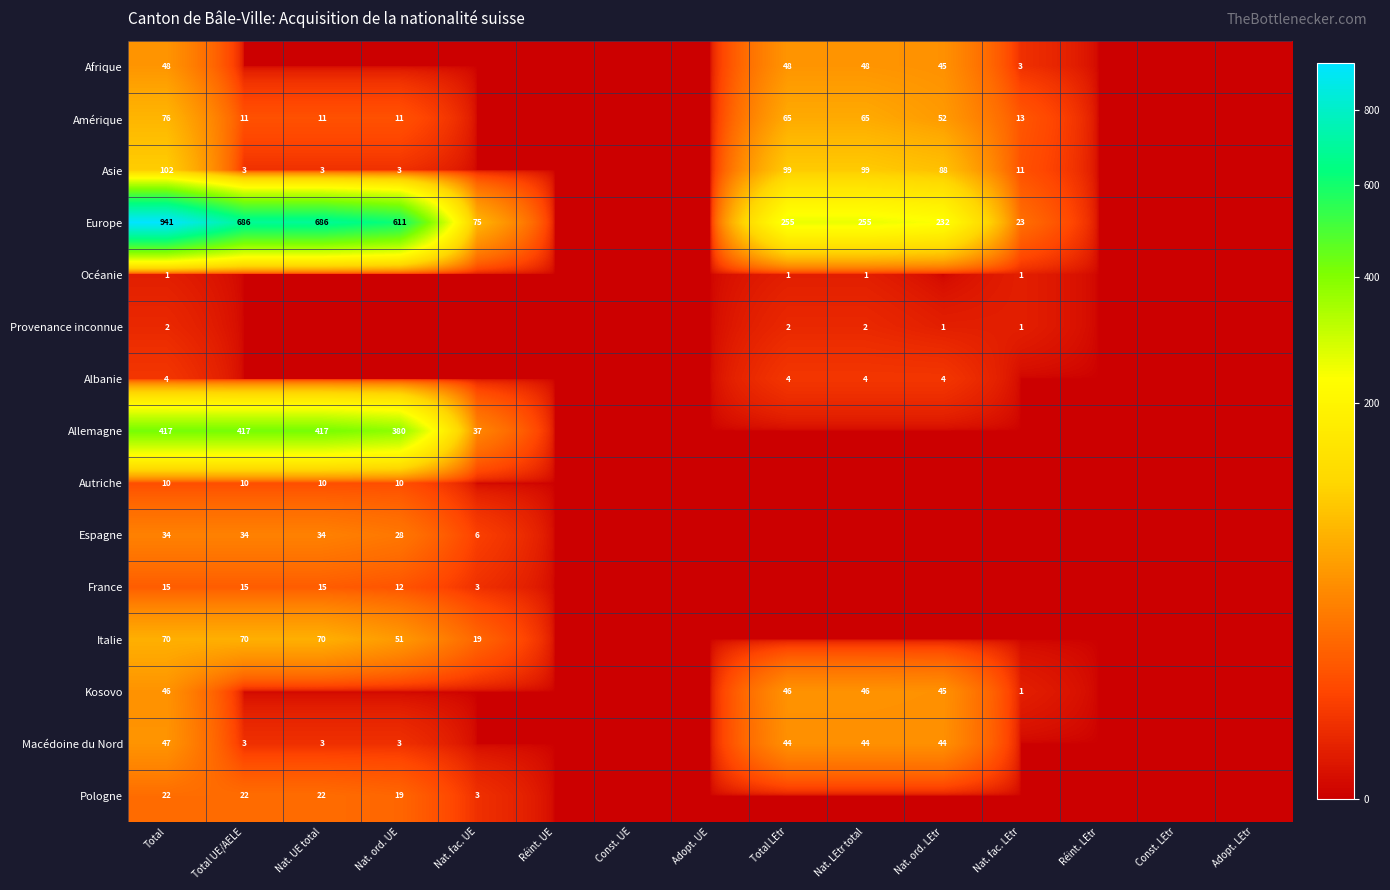

Is it true that France equals 15 at Total UE/AELE?

True